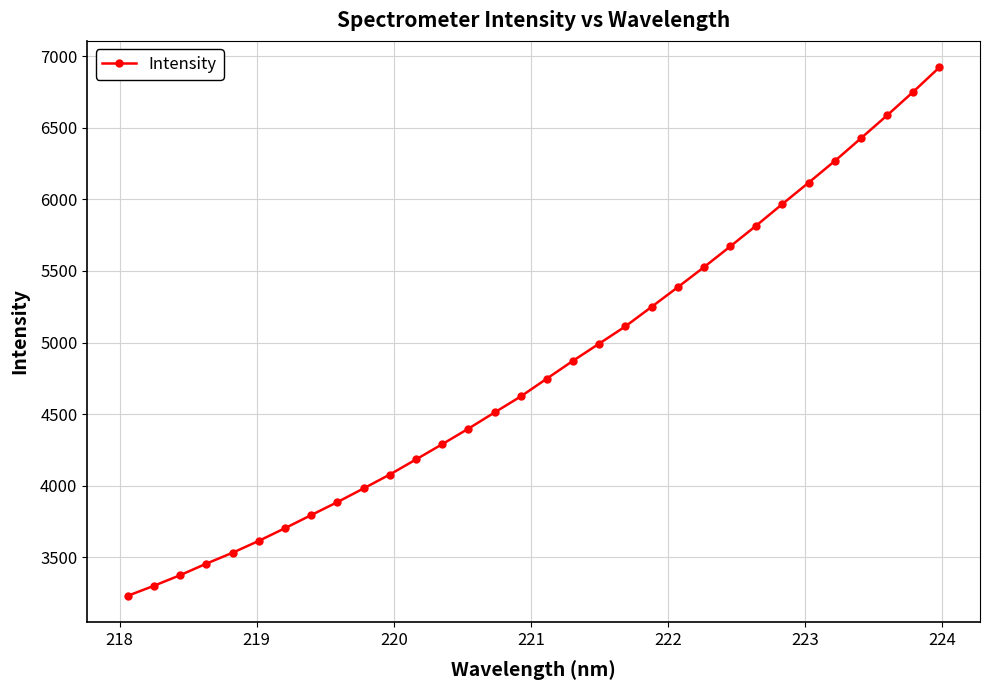

What is the minimum value shown in the chart?

3230.3